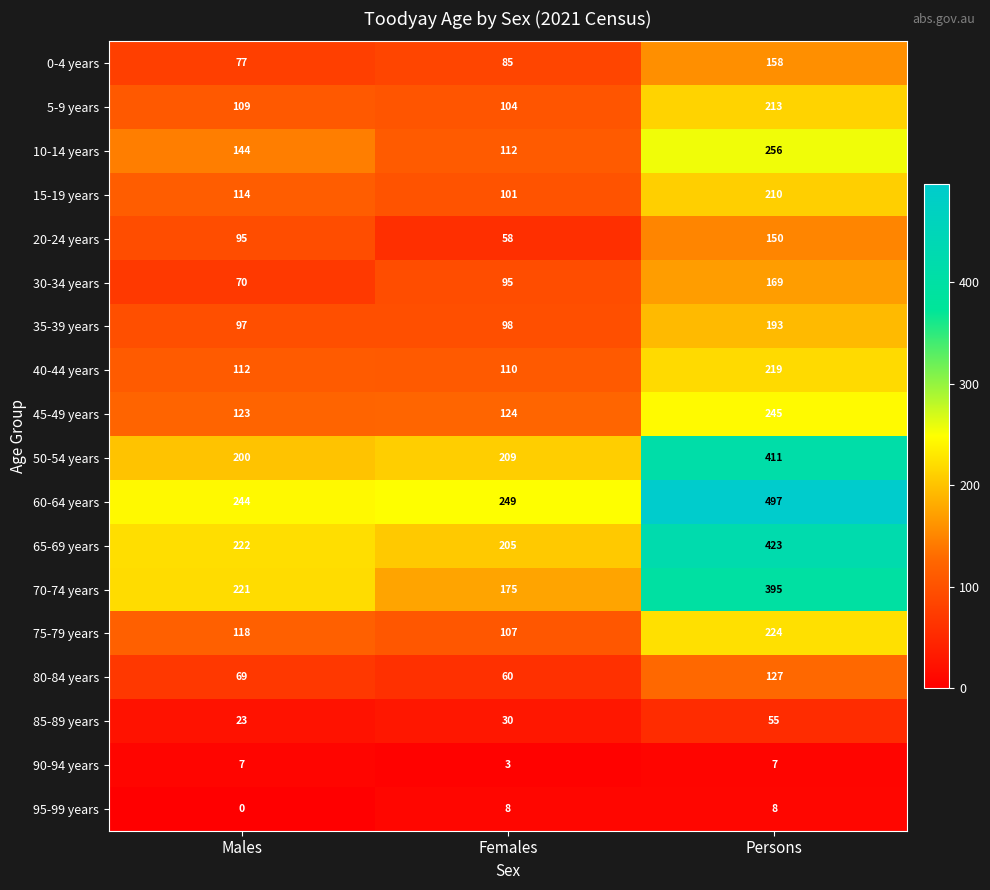

Count the number of categories in the chart.

3